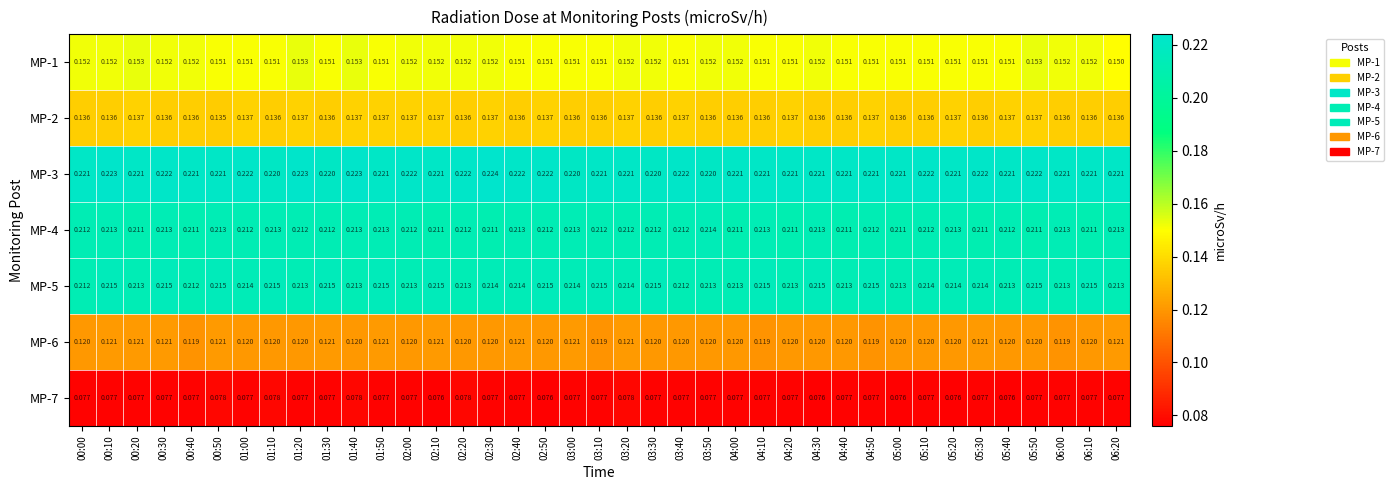

Which series has the largest range (max minus min)?

MP-3